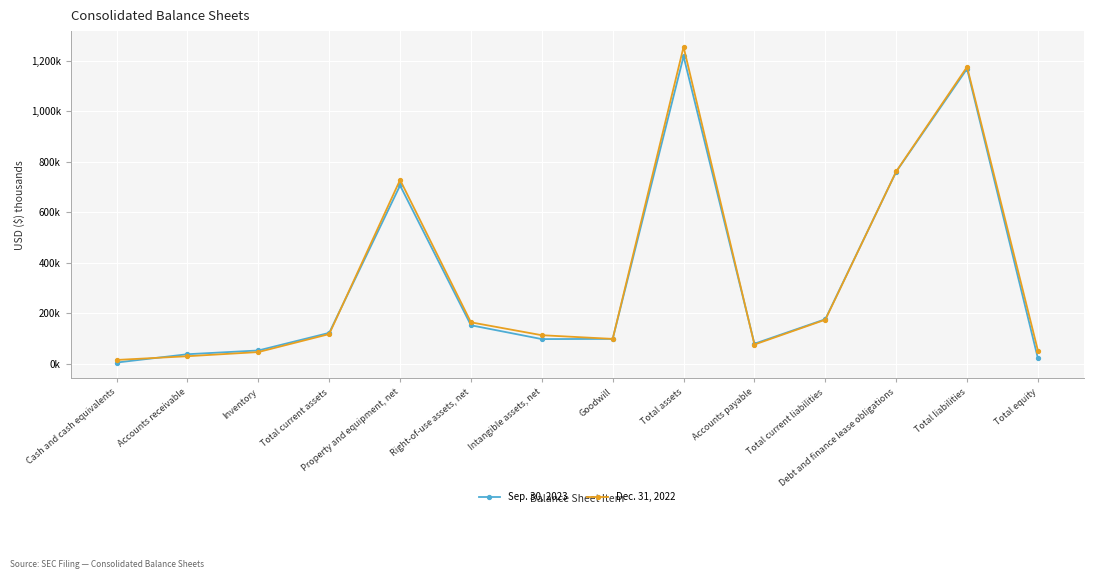

At which category is the sum across all series the highest?

Total assets